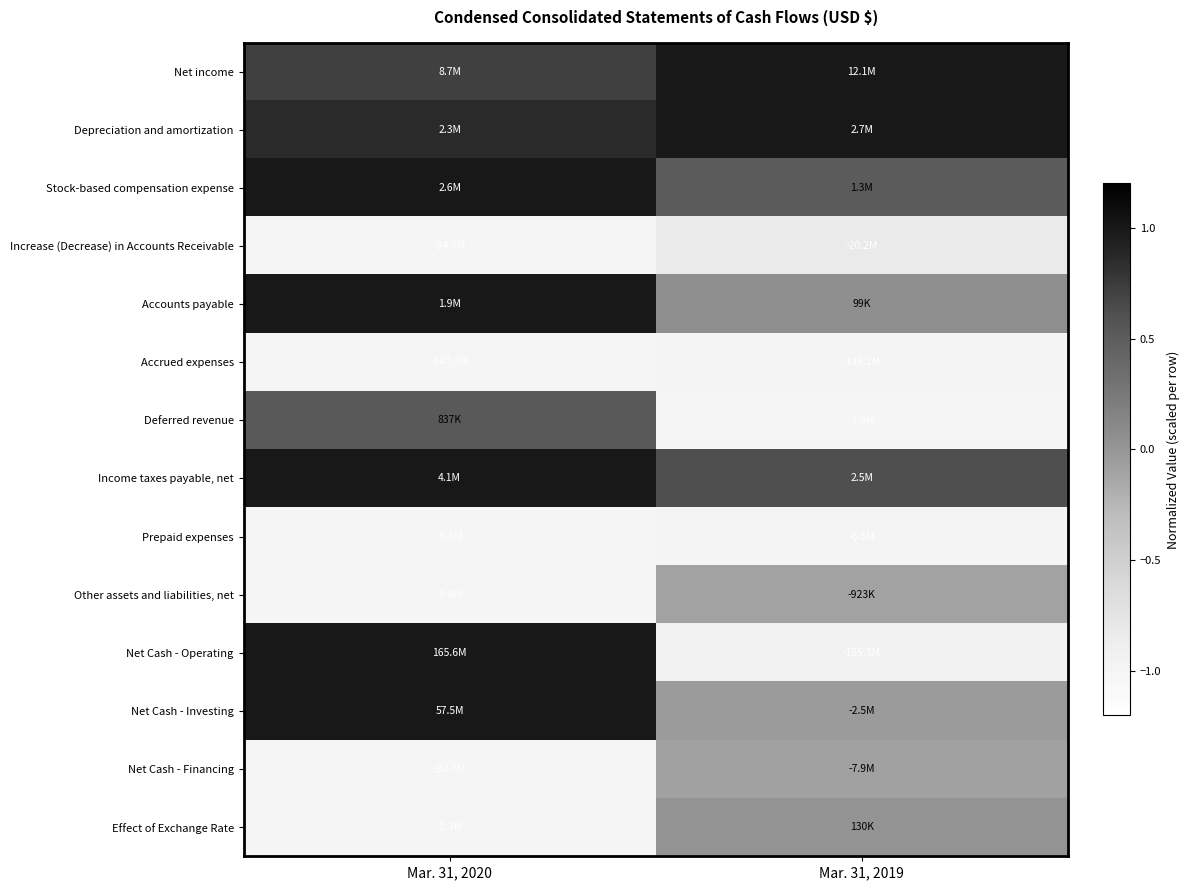

Which series changed the most between Mar. 31, 2020 and Mar. 31, 2019?

Net Cash - Operating